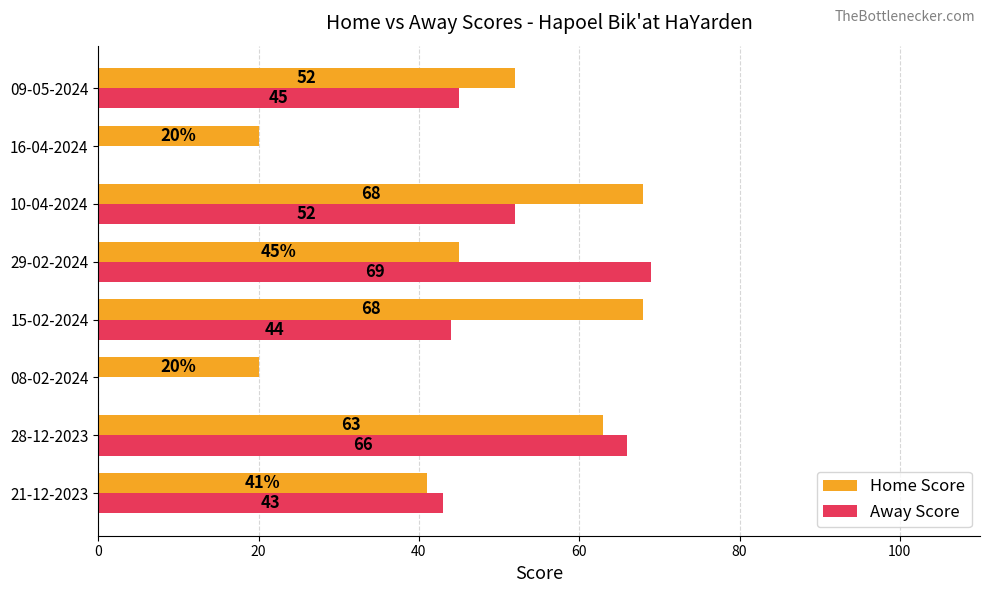

Which label corresponds to the largest value in the chart?

29-02-2024